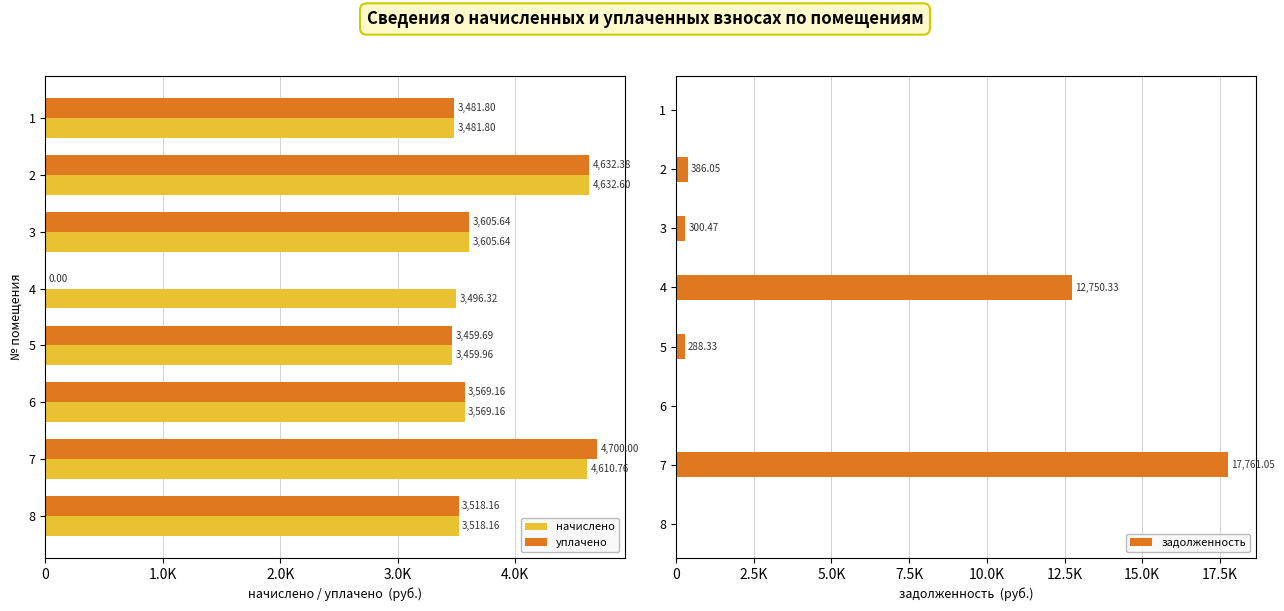

What is the greatest value displayed?

17761.0